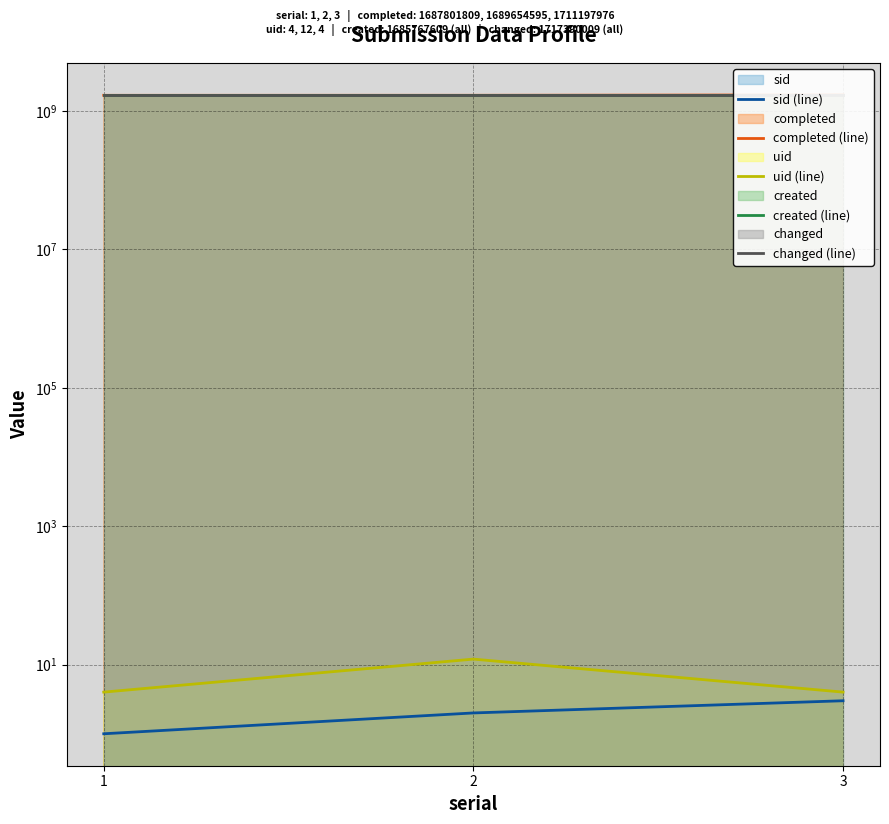

What is the difference between the maximum and minimum values in the sid (line) series?

2